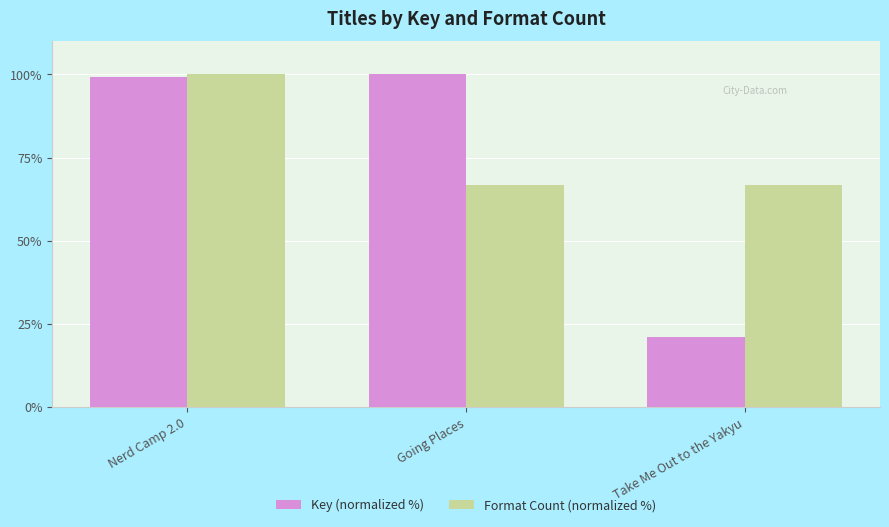

What is the difference between the maximum and second lowest values in the Key (normalized %) series?

0.7